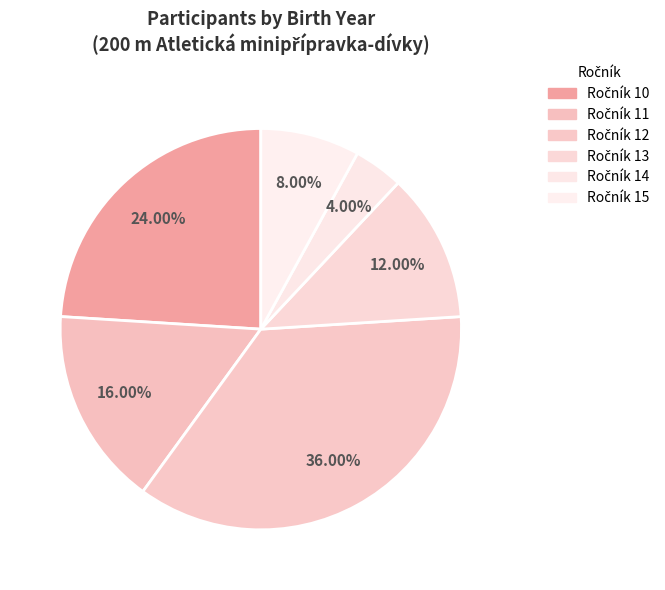

How many slices are in this pie chart?

6